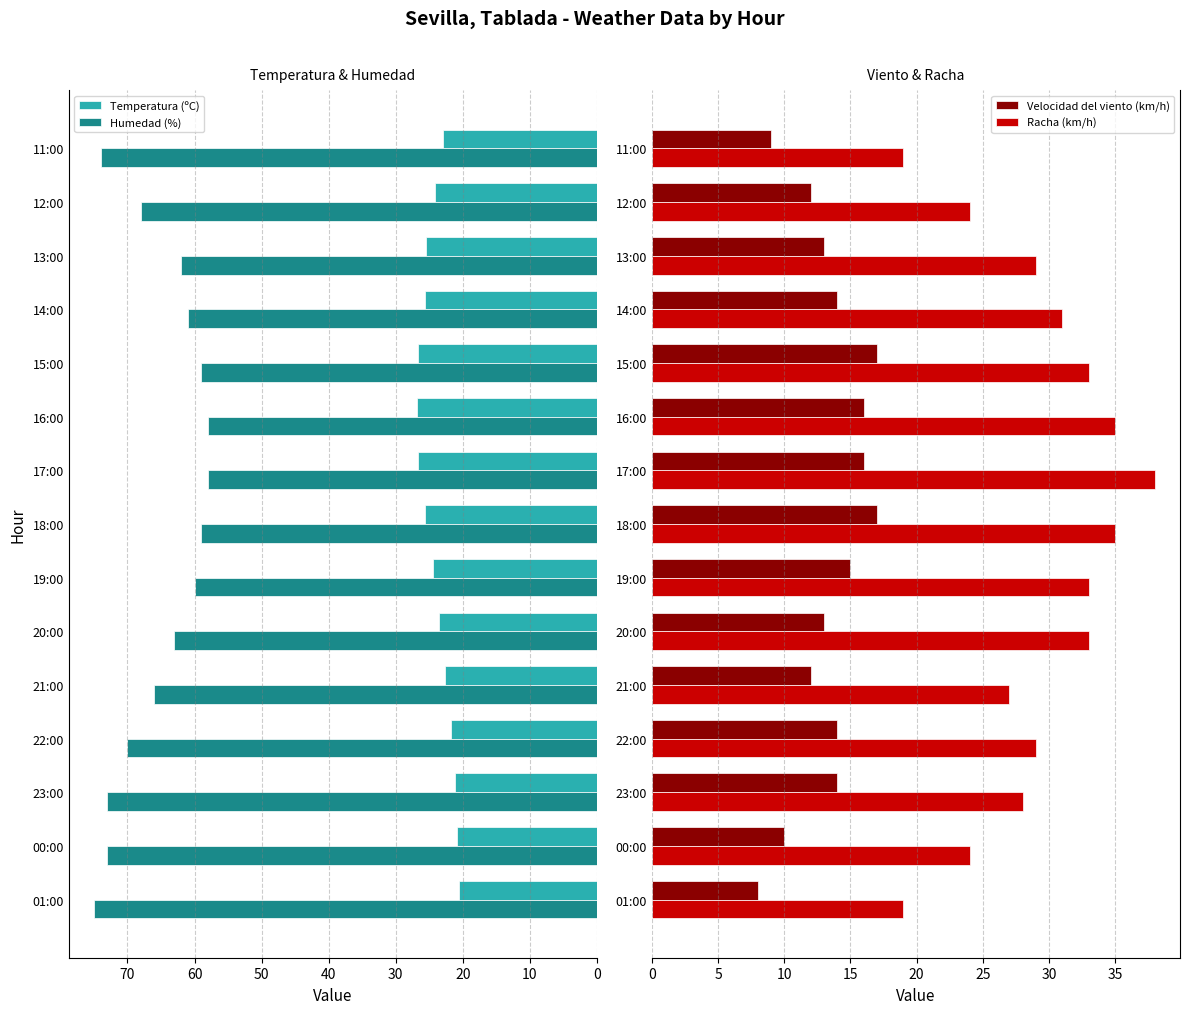

What is the value of the Velocidad del viento (km/h) bar at the 7th from the left?

15.0